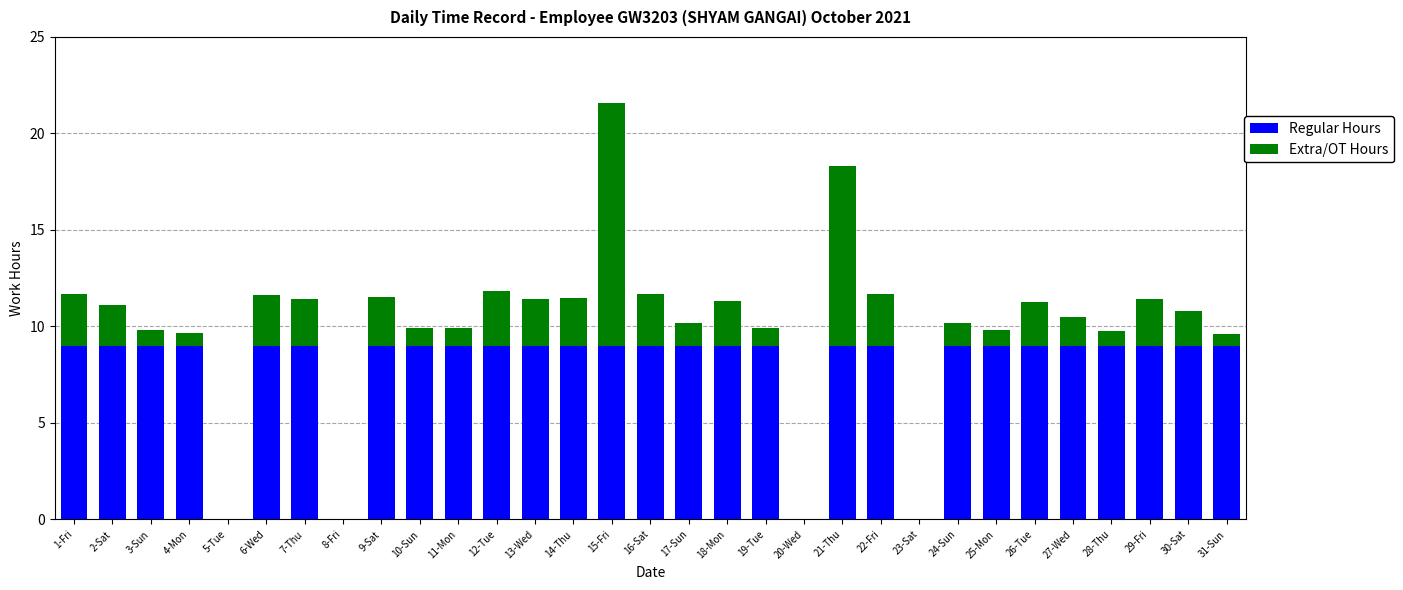

The Regular Hours series shows 0.0 at 20-Wed. True or false?

True